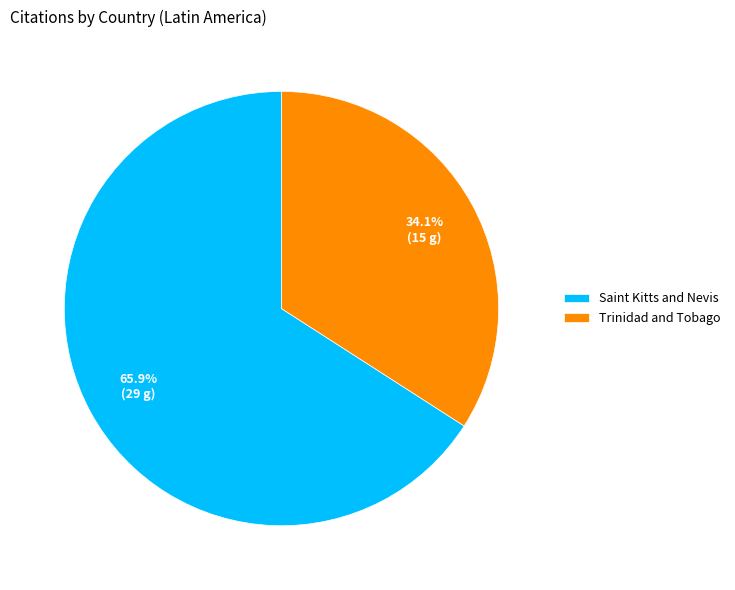

Approximately how many times larger is the value at Saint Kitts and Nevis compared to Trinidad and Tobago?

1.9